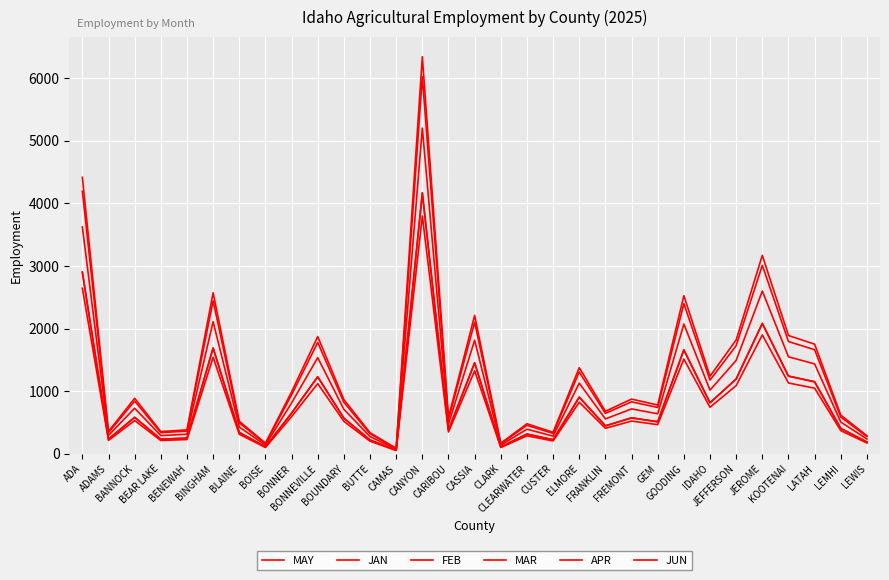

How many lines are shown in the chart?

6